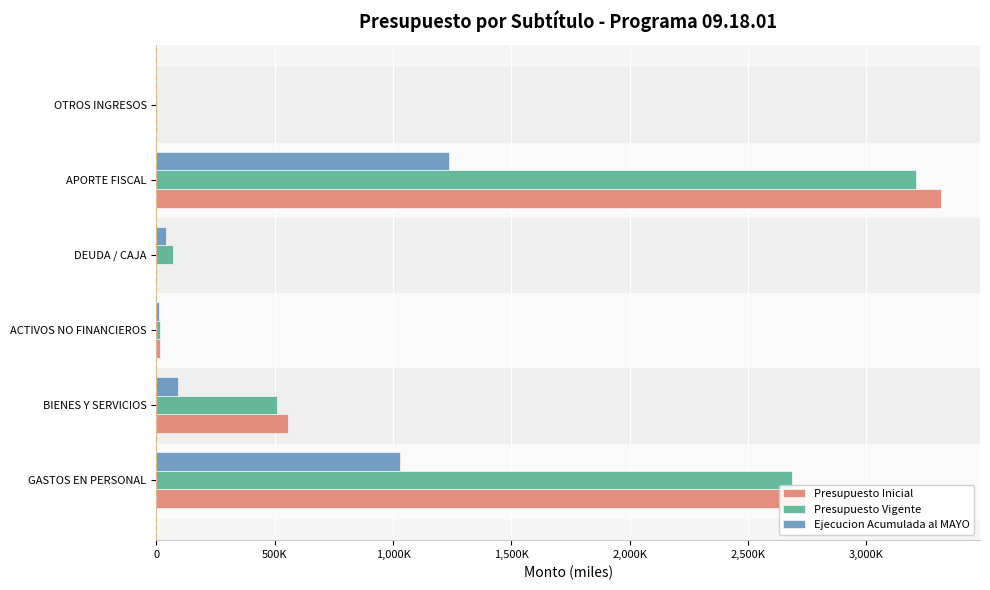

What are all the series names shown in the legend?

Presupuesto Inicial, Presupuesto Vigente, Ejecucion Acumulada al MAYO